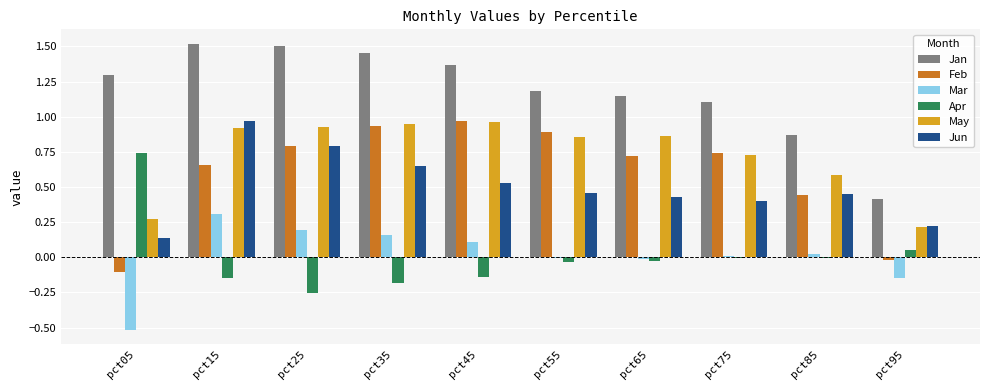

Is it true that Jan equals 1.5 at pct35?

True